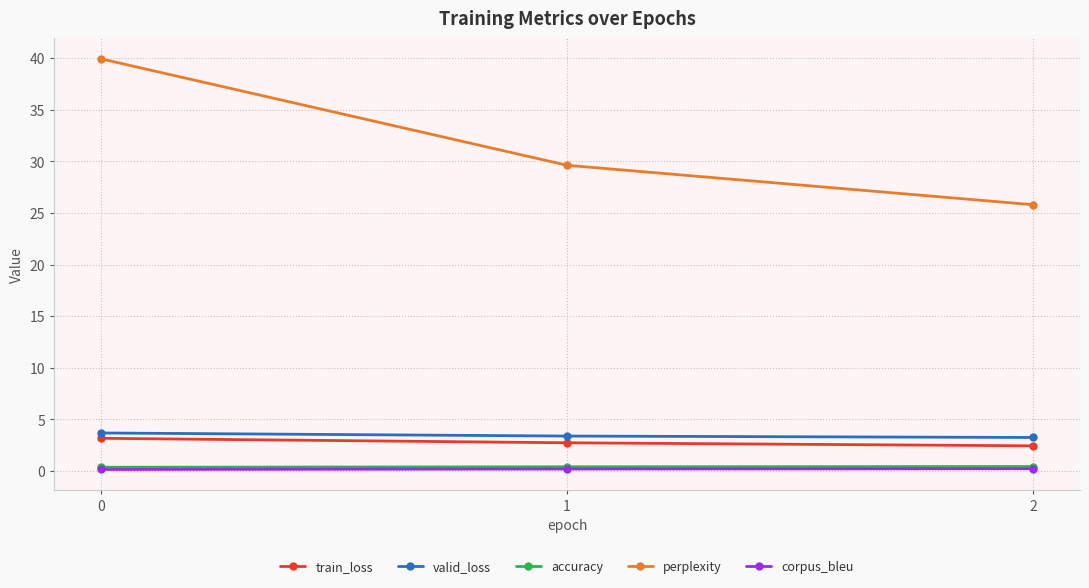

Is it true that train_loss equals 2.7 at 1?

True